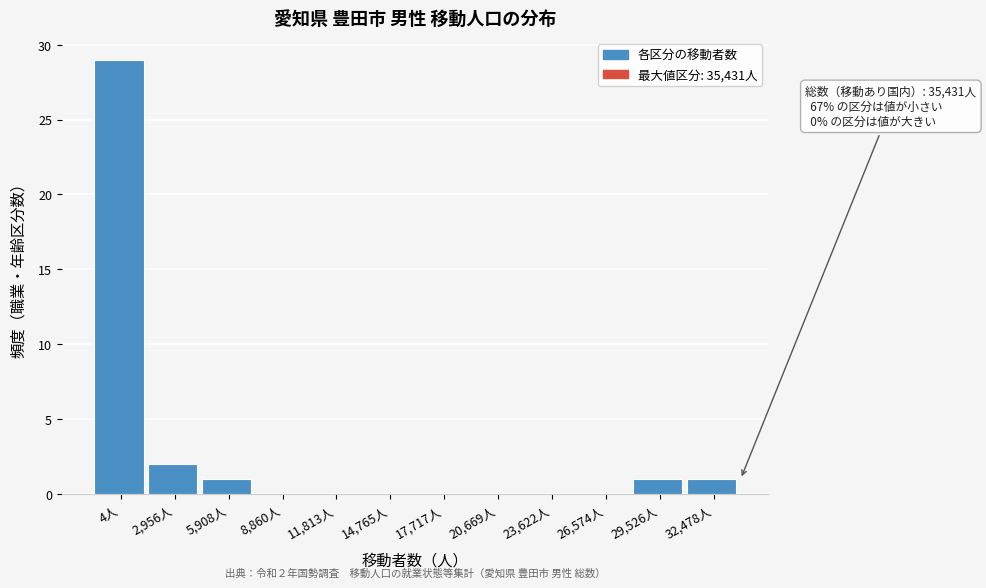

Reading right to left, extract all data points from this chart.

32,478人=1	29,526人=1	26,574人=0	23,622人=0	20,669人=0	17,717人=0	14,765人=0	11,813人=0	8,860人=0	5,908人=1	2,956人=2	4人=29